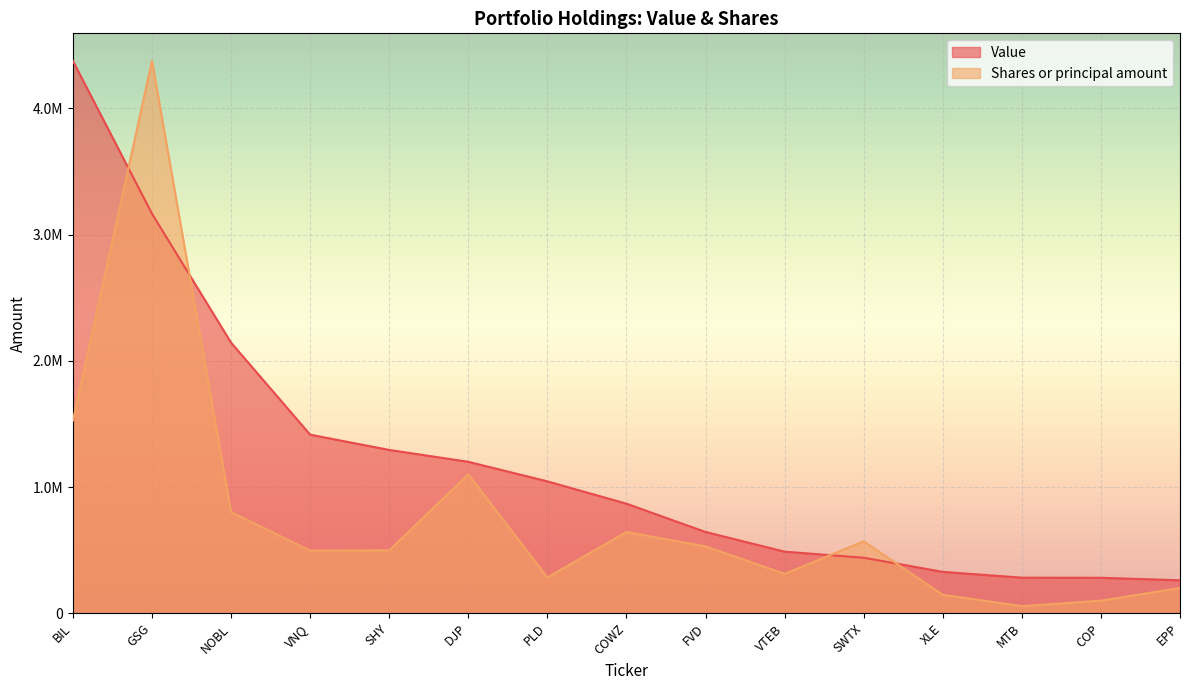

Which series ends up on top after the final intersection of Value and Shares or principal amount?

Value